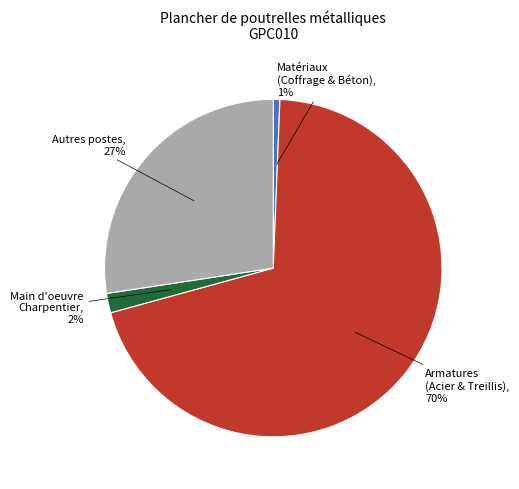

To the nearest percent, what is the difference between the largest and smallest slice percentages?

69%